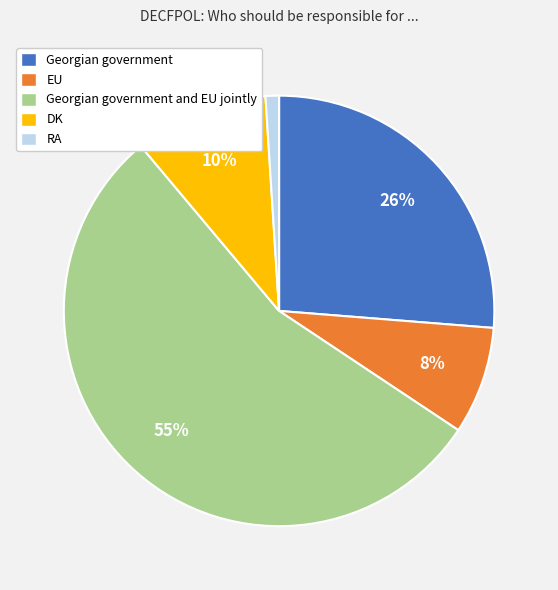

To the nearest percent, what is the difference between the EU and DK slice percentages?

2%